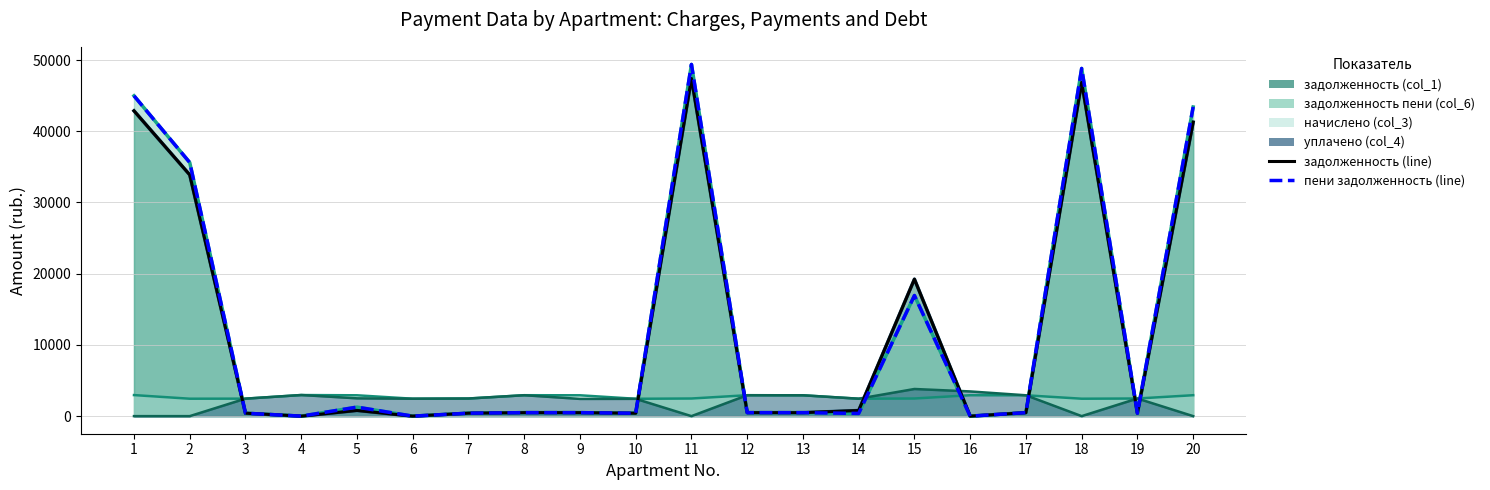

Does the chart display data point markers on the line(s)?

No